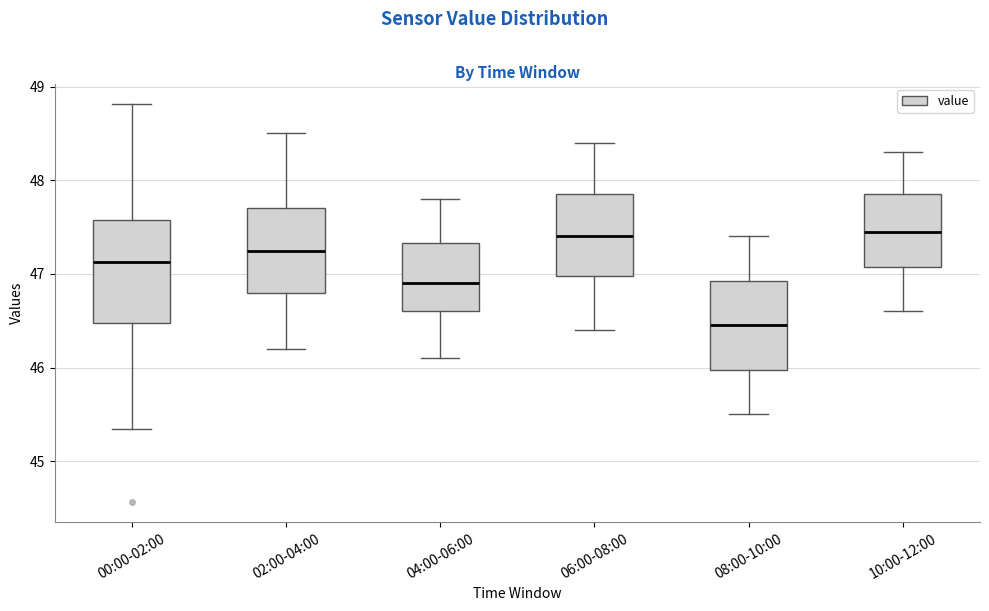

Reading left to right, read every box against the y-axis: the position of its median line, the range the box covers, and the ends of its whiskers. The values are not printed on the chart, so give them approximately, as read against the axis.

00:00-02:00: median 47.1, box 46.5 to 47.6, whiskers 45.3 to 48.8
02:00-04:00: median 47.3, box 46.8 to 47.7, whiskers 46.2 to 48.5
04:00-06:00: median 46.9, box 46.6 to 47.3, whiskers 46.1 to 47.8
06:00-08:00: median 47.4, box 47.0 to 47.9, whiskers 46.4 to 48.4
08:00-10:00: median 46.5, box 46.0 to 46.9, whiskers 45.5 to 47.4
10:00-12:00: median 47.5, box 47.1 to 47.9, whiskers 46.6 to 48.3